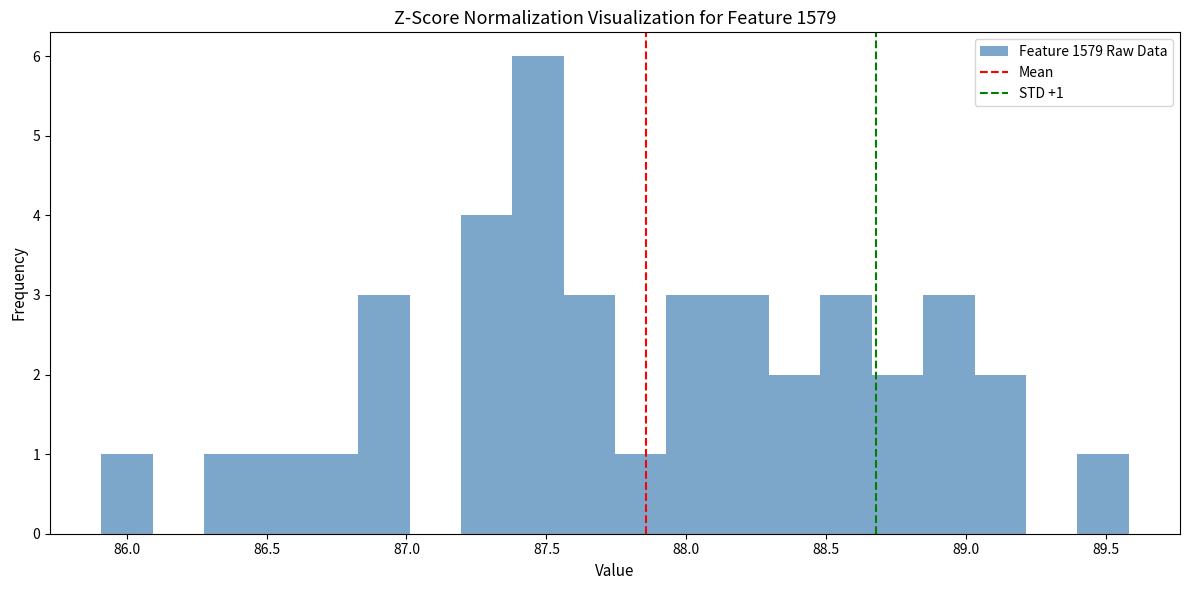

Around what value on the x-axis is the tallest bar? Give the approximate position of its centre, as read against the axis.

87.45